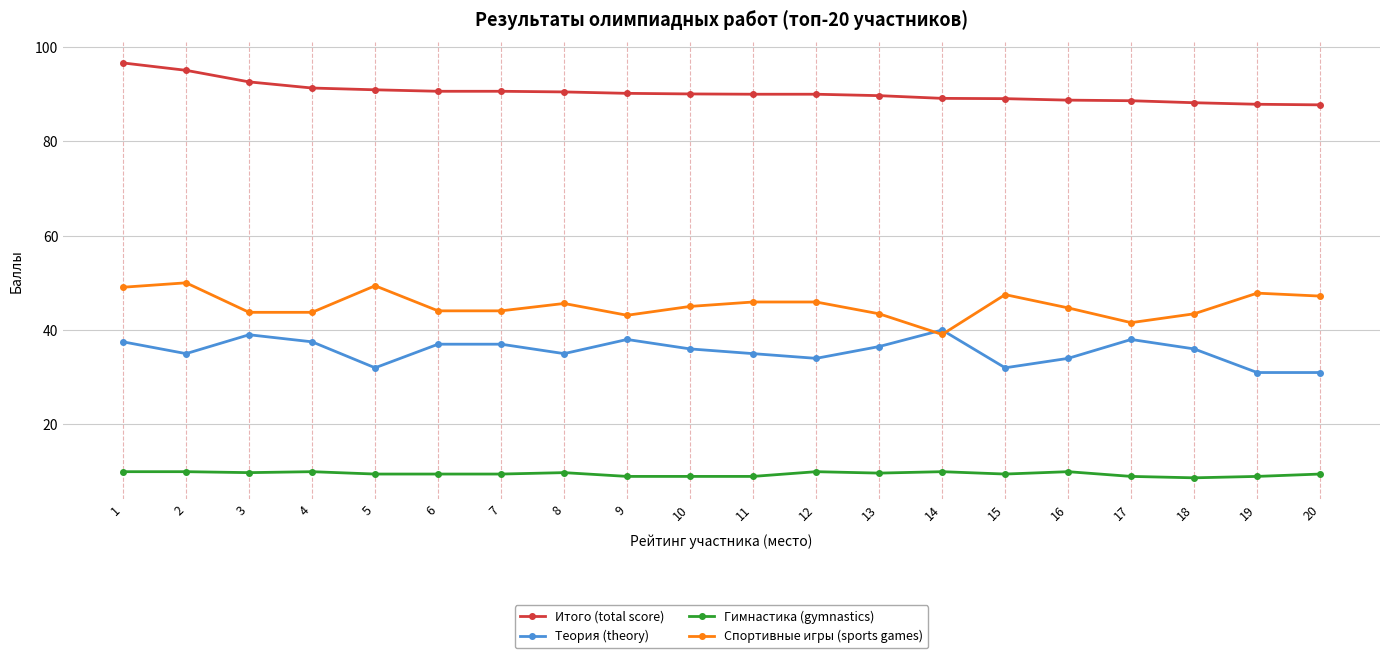

How many lines are shown in the chart?

4